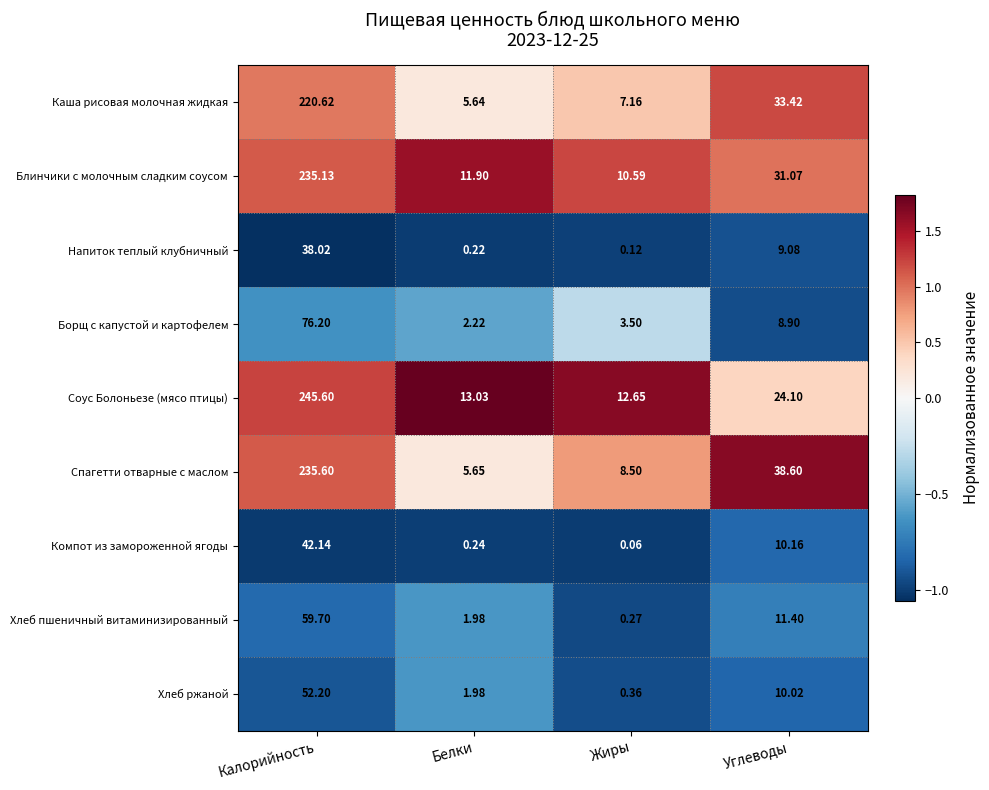

Where is Блинчики с молочным сладким соусом nearest to the value 122?

Углеводы